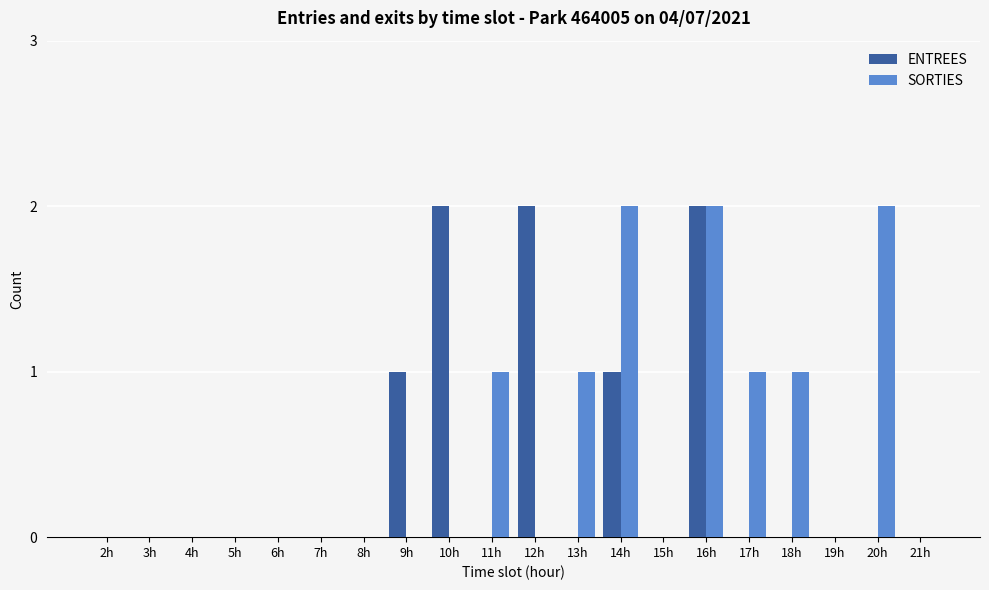

Reading left to right, what are all the values shown in this chart?

ENTREES: 2h=0	3h=0	4h=0	5h=0	6h=0	7h=0	8h=0	9h=1	10h=2	11h=0	12h=2	13h=0	14h=1	15h=0	16h=2	17h=0	18h=0	19h=0	20h=0	21h=0
SORTIES: 2h=0	3h=0	4h=0	5h=0	6h=0	7h=0	8h=0	9h=0	10h=0	11h=1	12h=0	13h=1	14h=2	15h=0	16h=2	17h=1	18h=1	19h=0	20h=2	21h=0